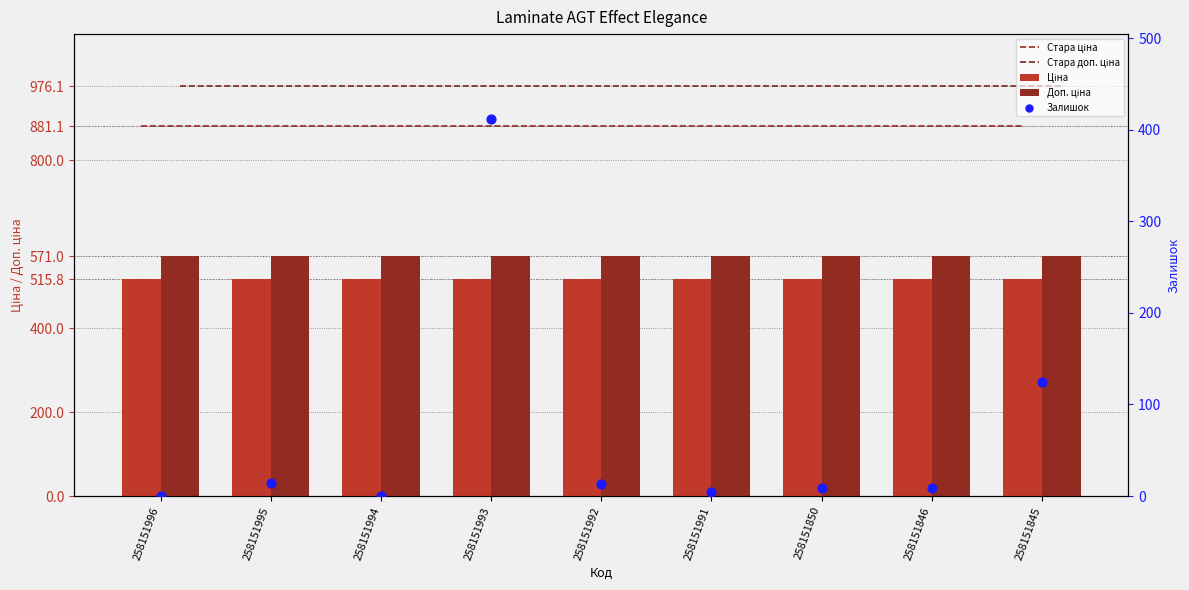

Which series has the largest Y range (max minus min)?

Залишок